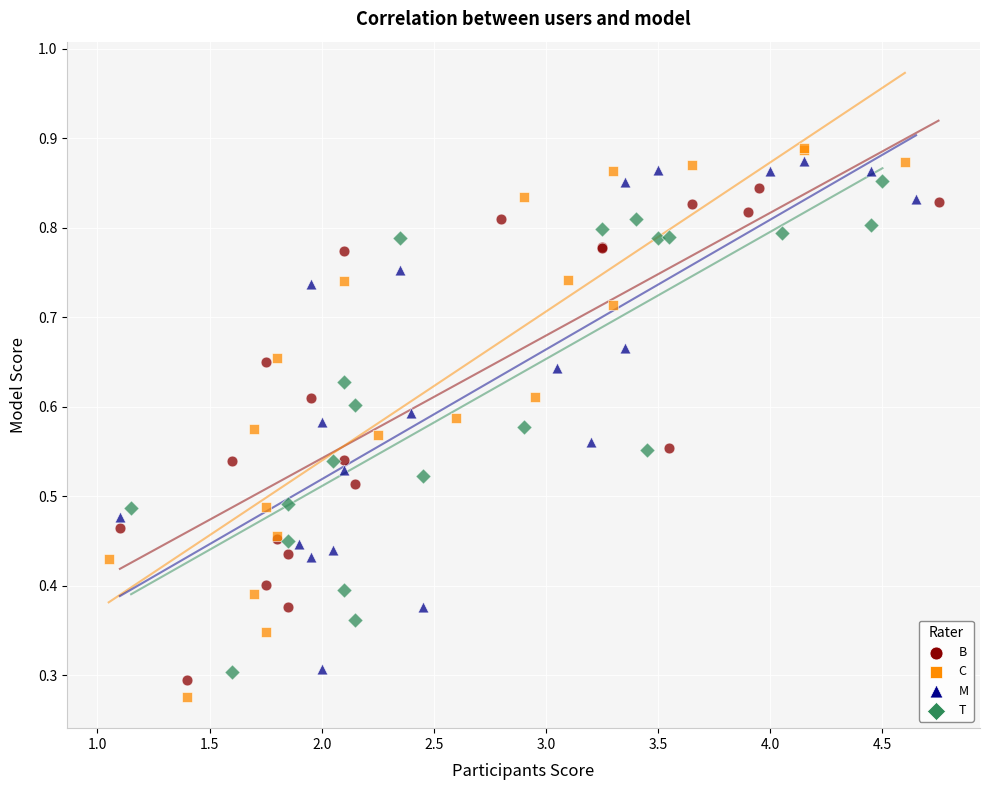

Which series contains the lowest Y value?

C